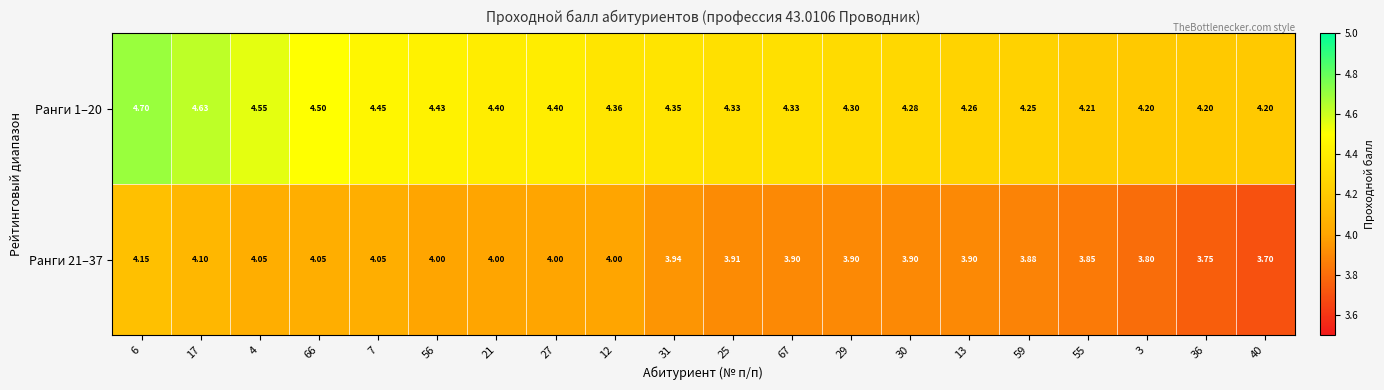

Is the value of Ранги 1–20 at 40 greater than the value of Ранги 21–37 at 56?

Yes